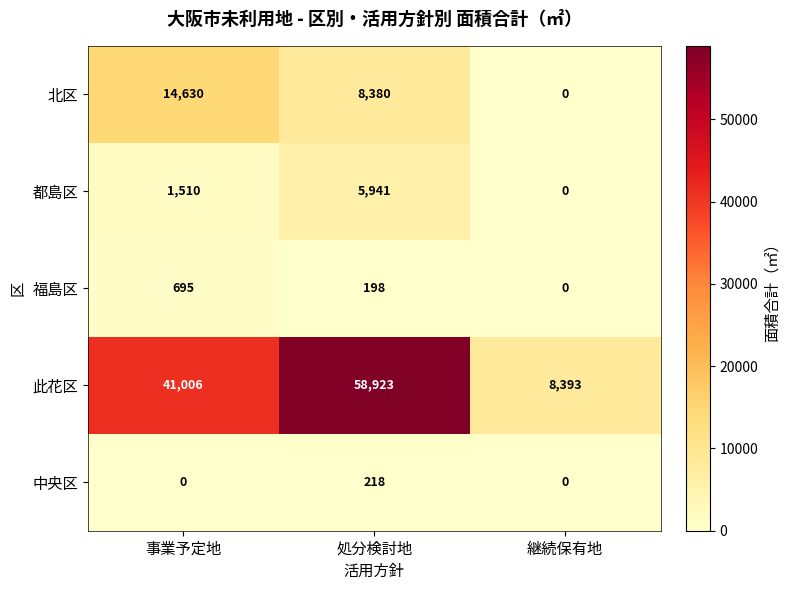

The 此花区 series shows 41006 at 事業予定地. True or false?

True